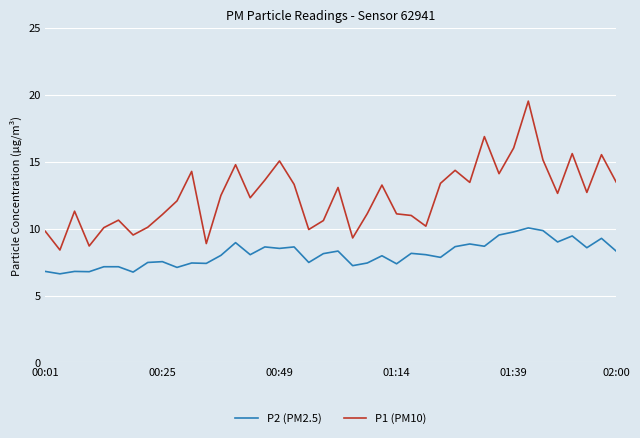

True or false: P2 (PM2.5) and P1 (PM10) cross at least once.

False